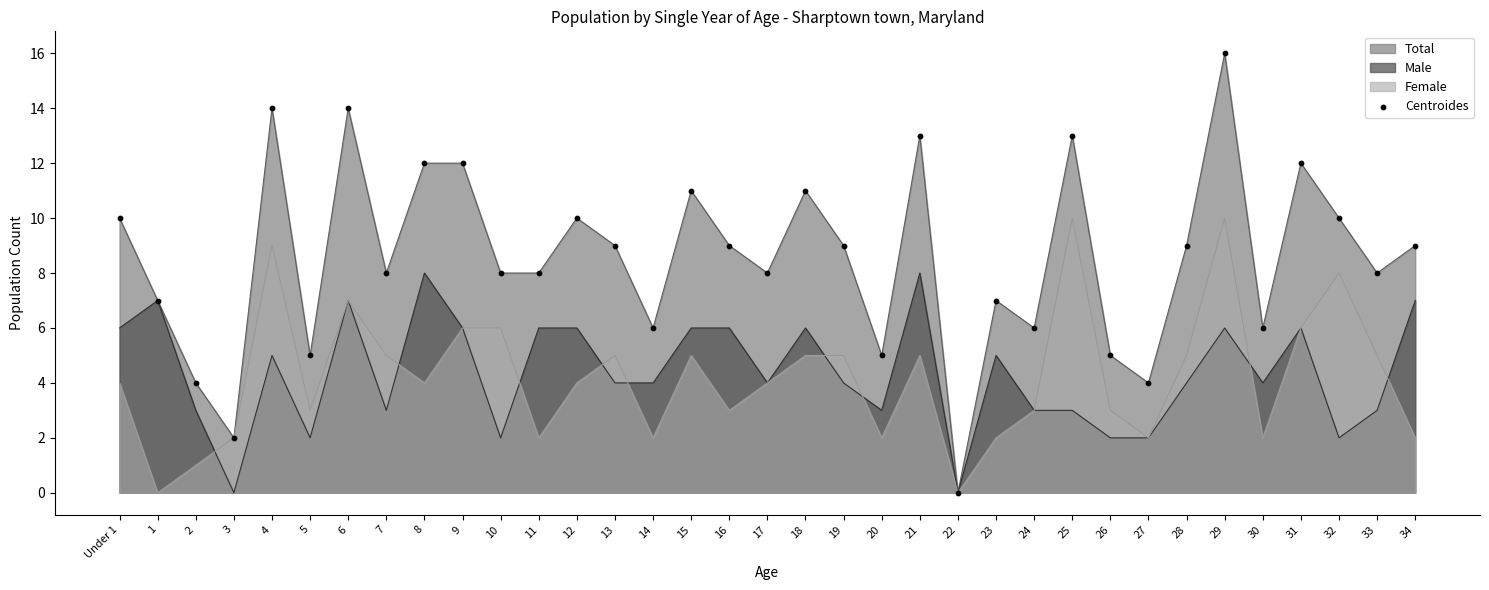

What is the ratio of the value at 6 to the value at 5?

2.8